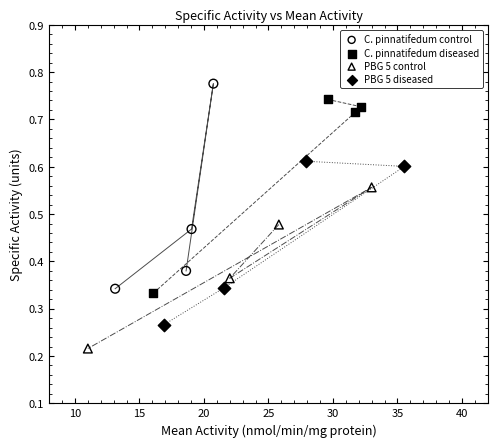

Which series contains the highest Y value?

C. pinnatifedum control